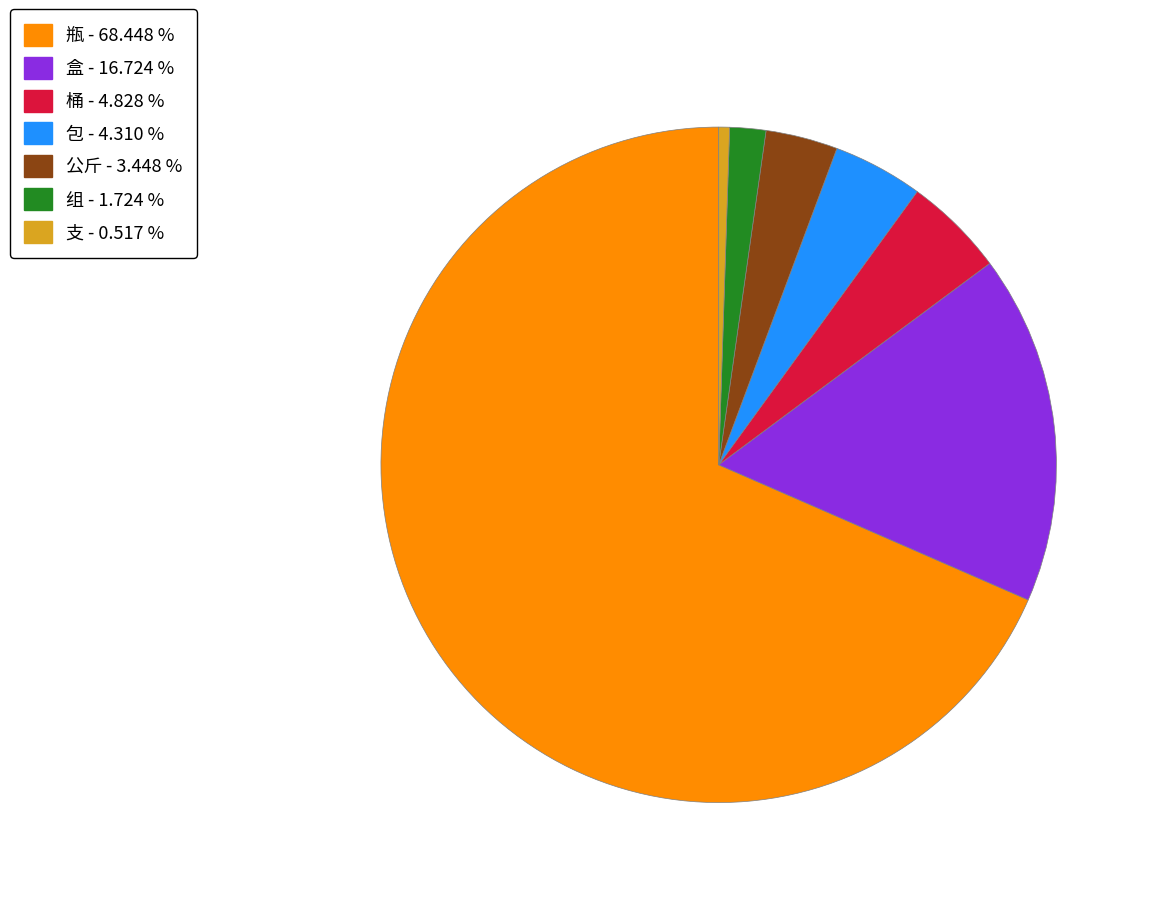

What is the largest slice in the pie chart?

瓶